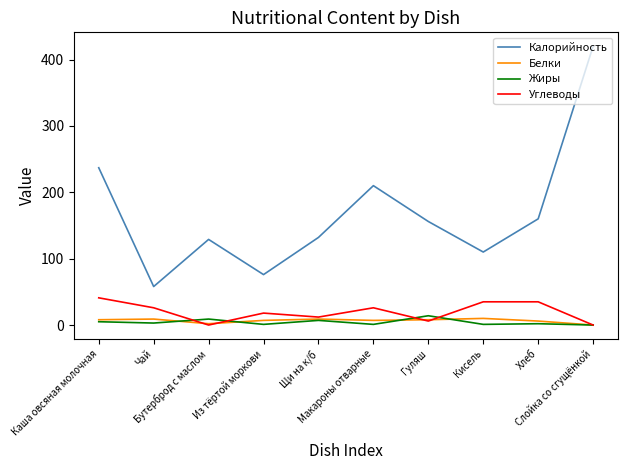

Count the number of data series in this chart.

4